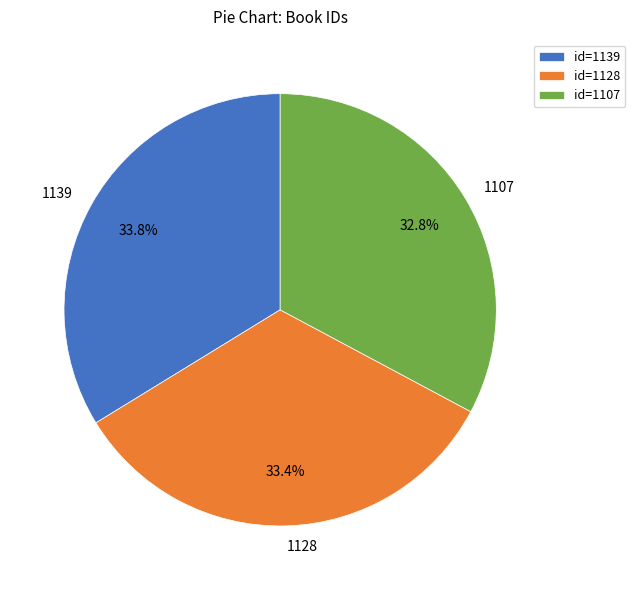

Combined, do id=1139 and id=1128 account for over 50%?

Yes